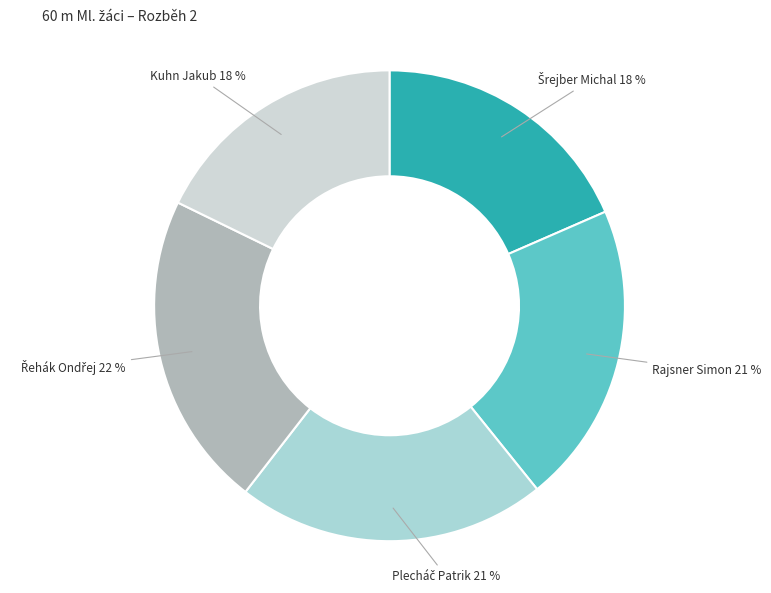

To the nearest percent, what is the average slice percentage?

20%